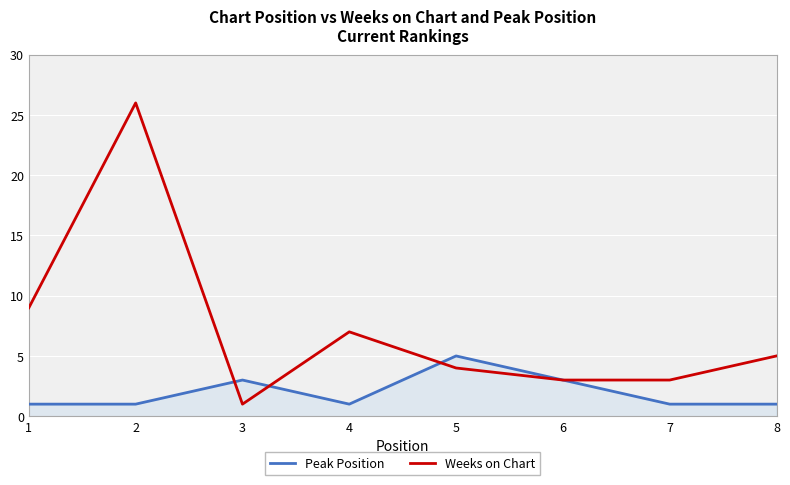

How many lines are shown in the chart?

2